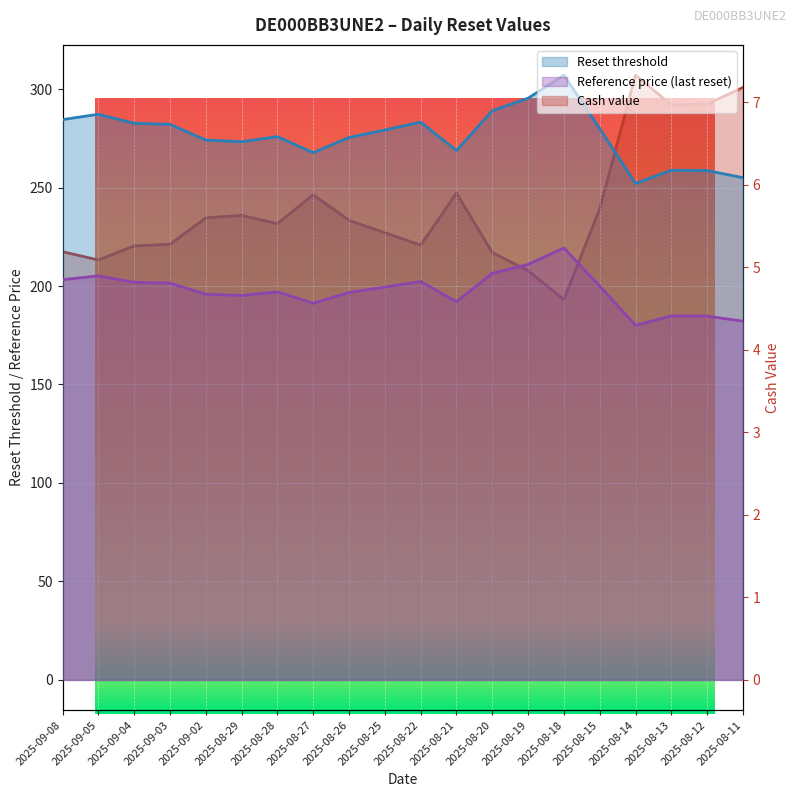

True or false: Cash value has more than 1 interior local peaks.

True